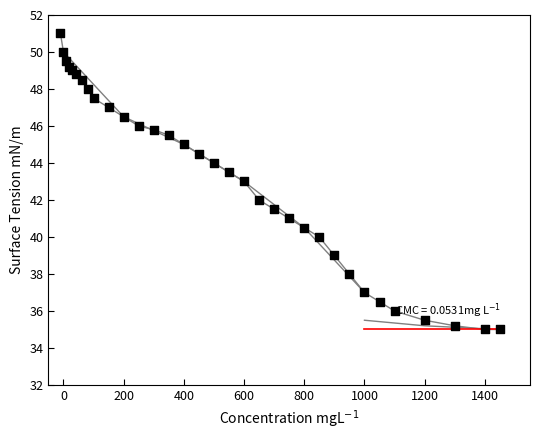

What is the range of X values (max minus min)?

1460.0